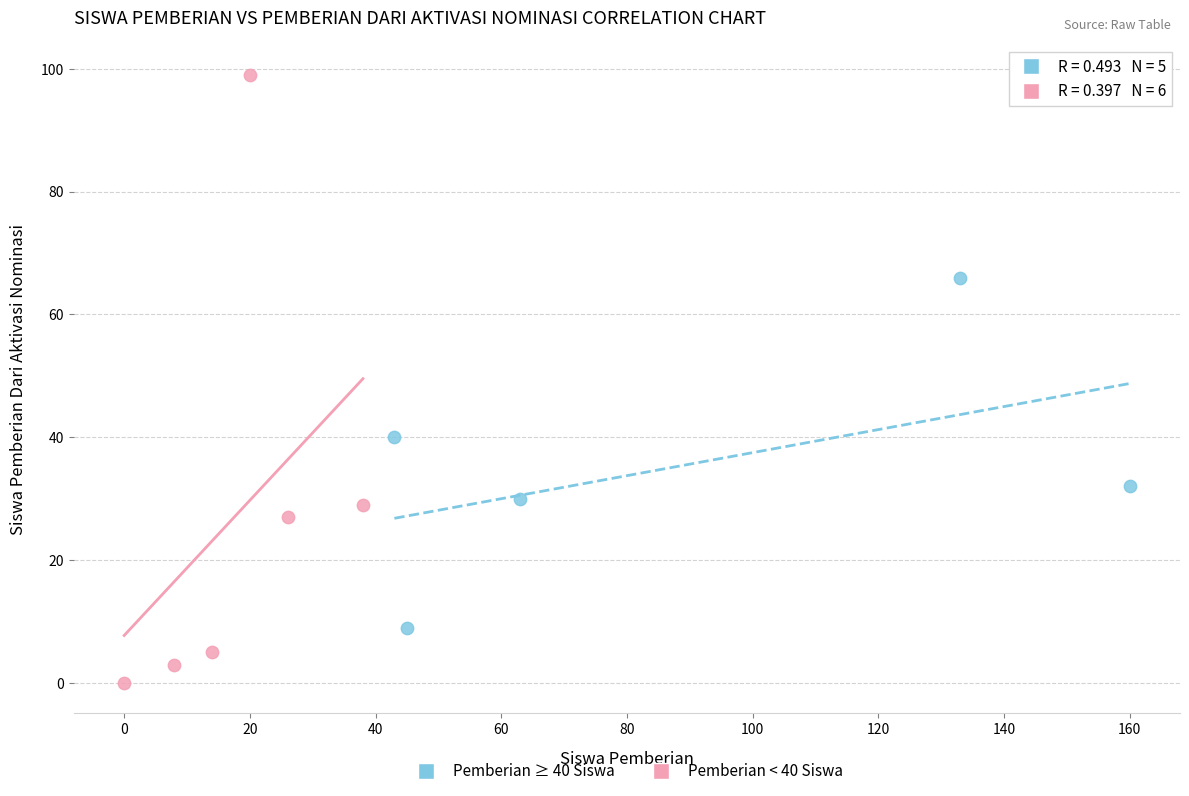

Which series reaches the minimum Y coordinate?

Pemberian < 40 Siswa